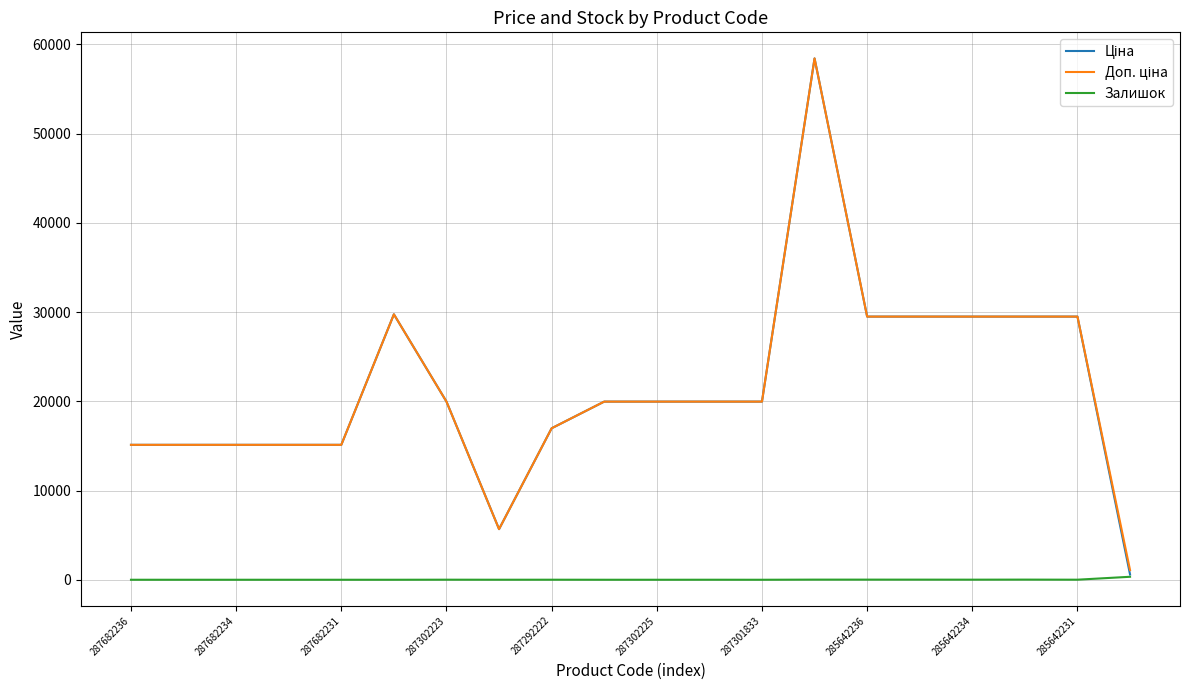

Is this an area chart (filled region under the line)?

No